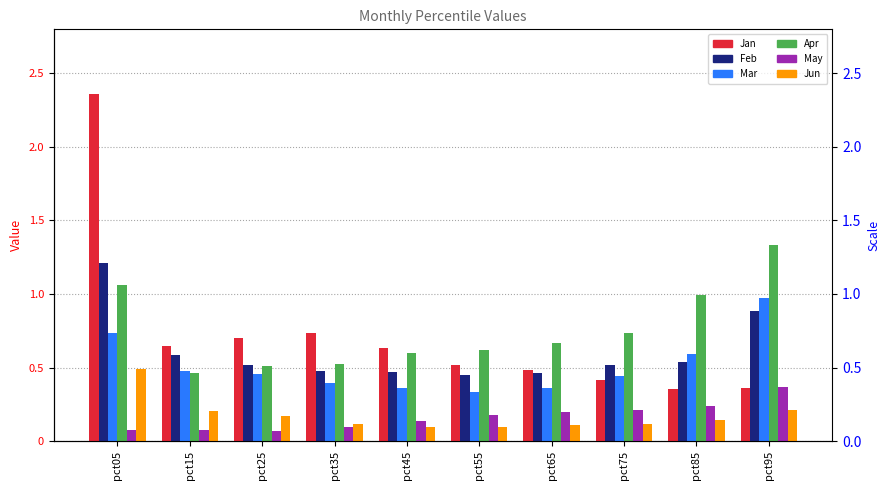

What is the value of the Jan bar at the 2nd from the left?

0.6